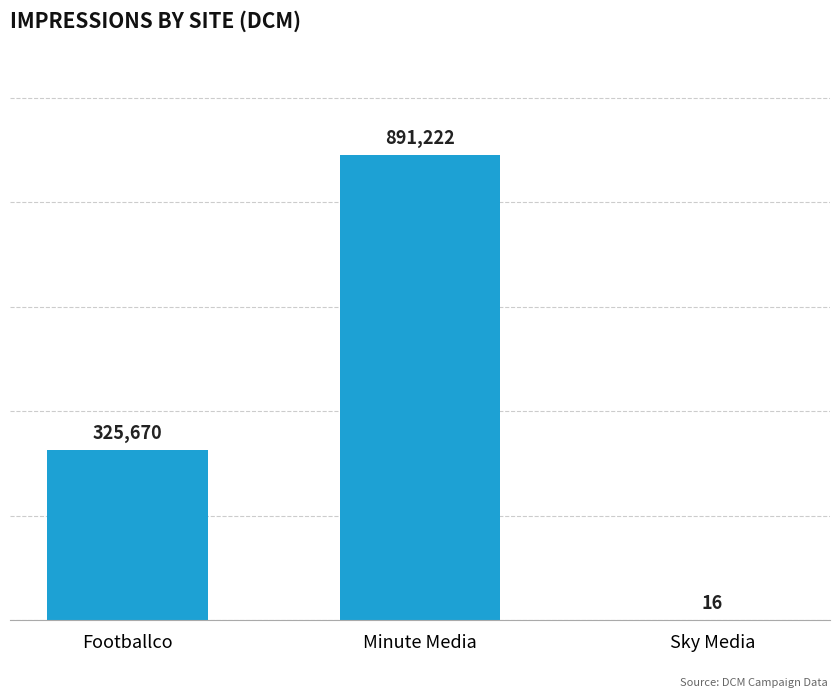

What is the maximum value shown in the chart?

891222